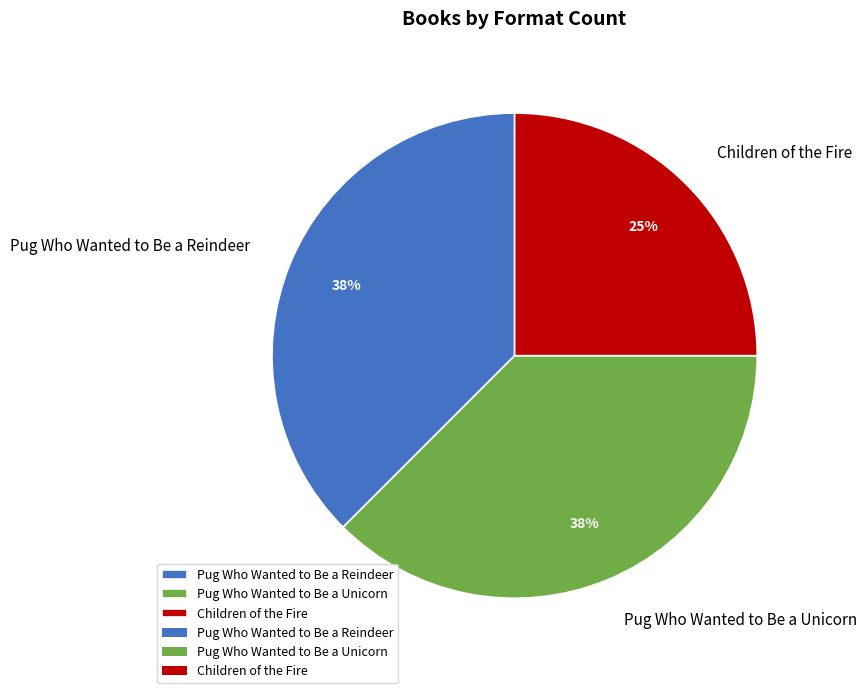

Which slice is the smallest?

Children of the Fire